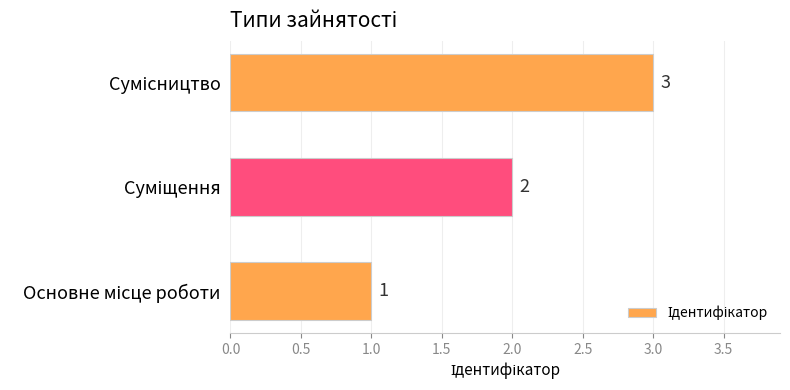

Are the bars grouped side by side (vs. stacked)?

No